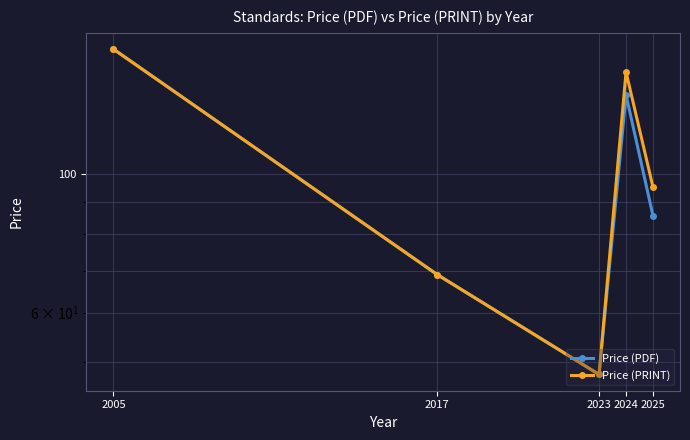

Reading right to left, what are all the values shown in this chart?

Price (PDF): 2025=85.6	2024=133.5	2023=47.8	2017=69.0	2005=158.0
Price (PRINT): 2025=95.1	2024=145.2	2023=47.8	2017=69.0	2005=158.0